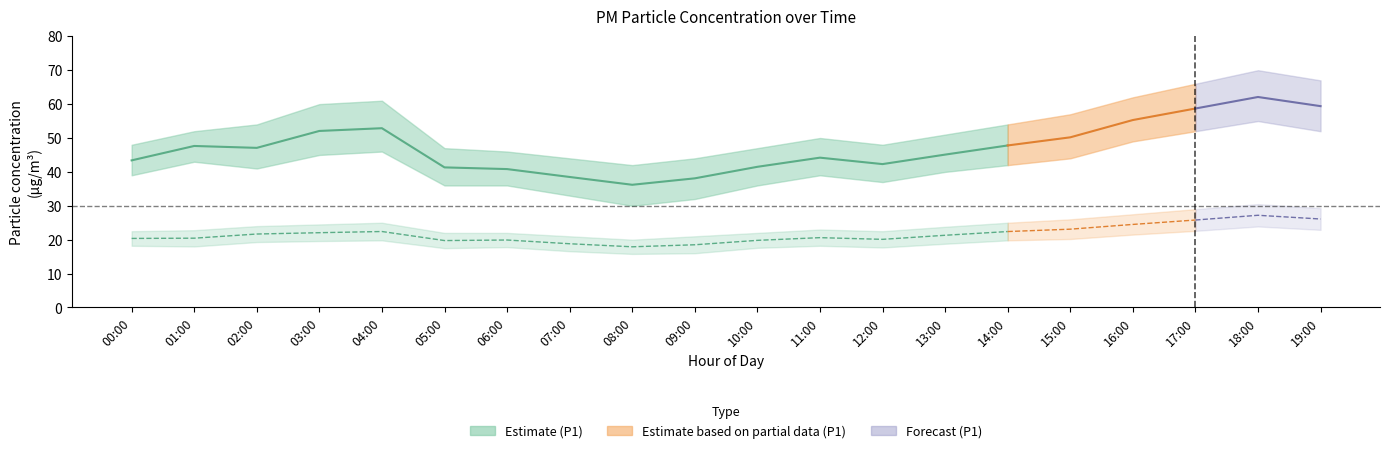

How many values in the P2 series are below 21?

10